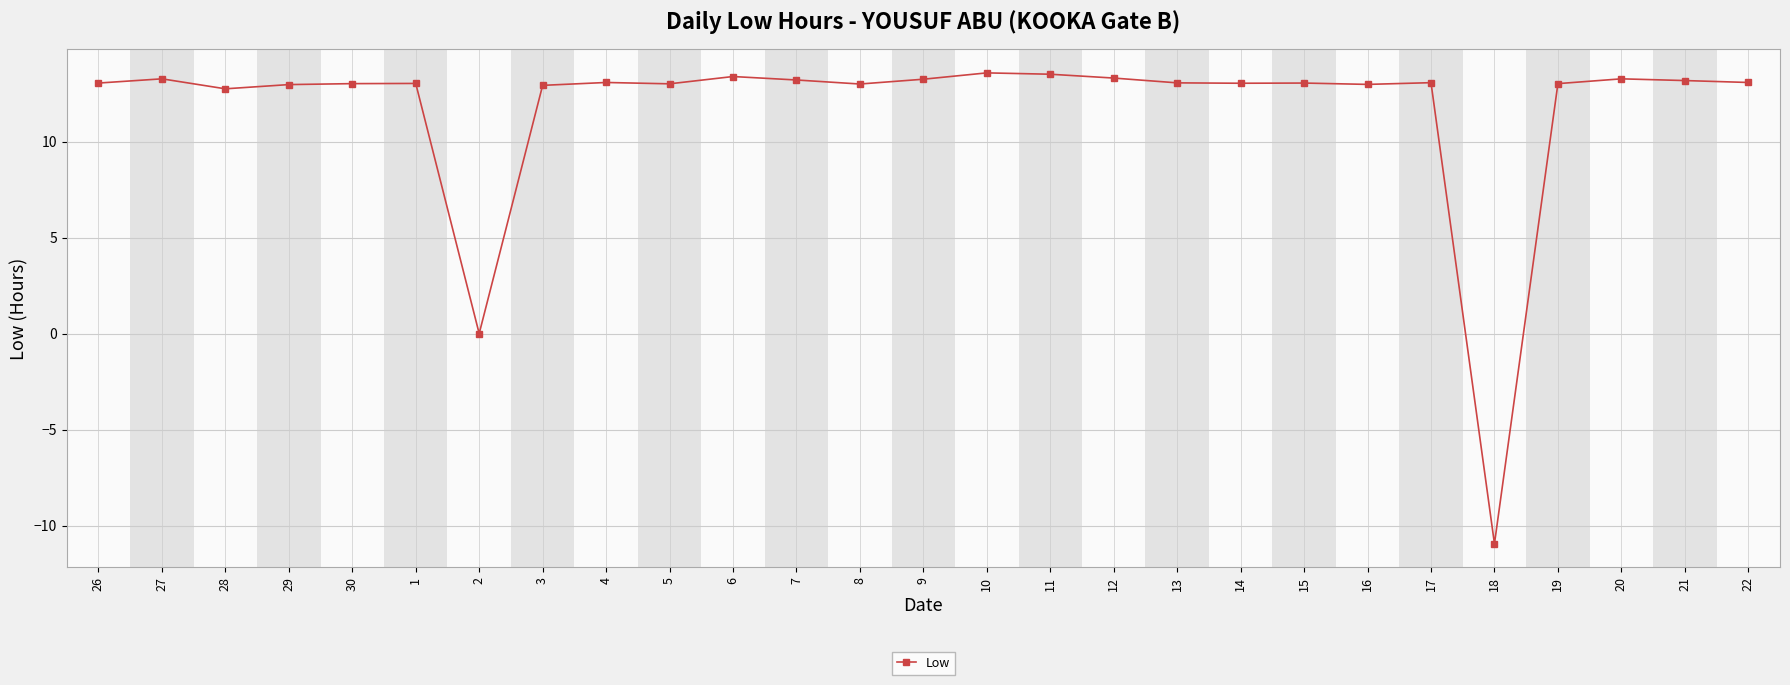

What is the label of the 21st point from the left?

16